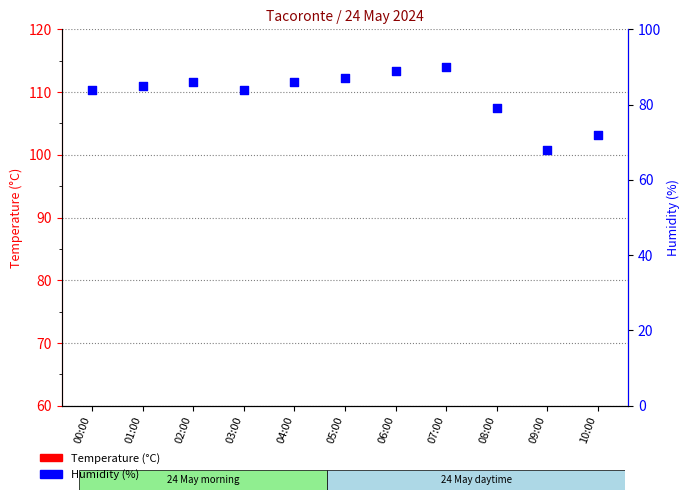

At how many categories does at least one series exceed -30?

11